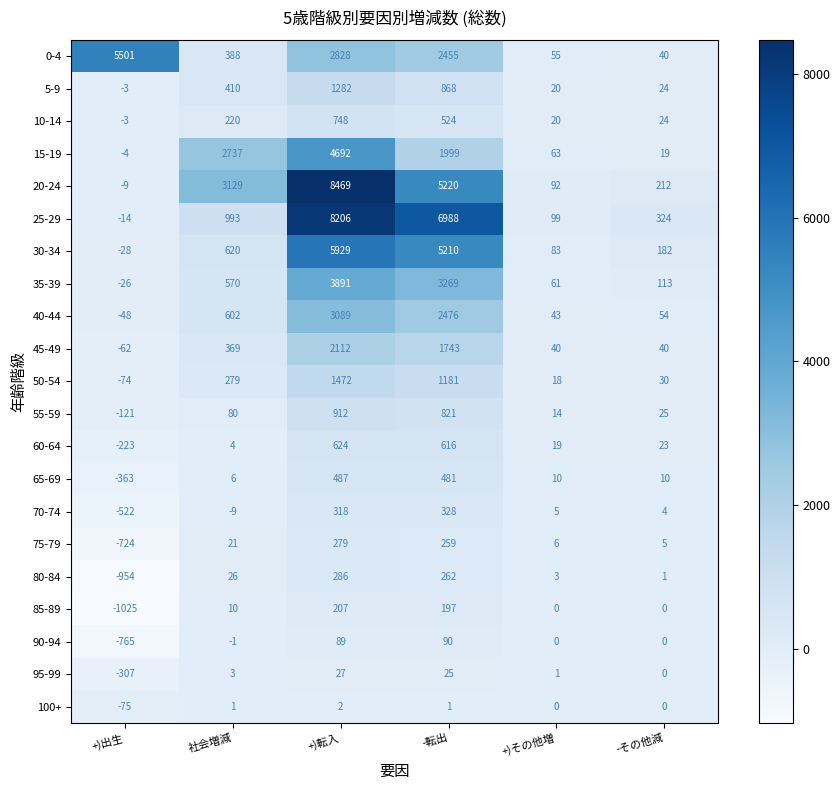

At which category is the sum across all series the highest?

+)転入